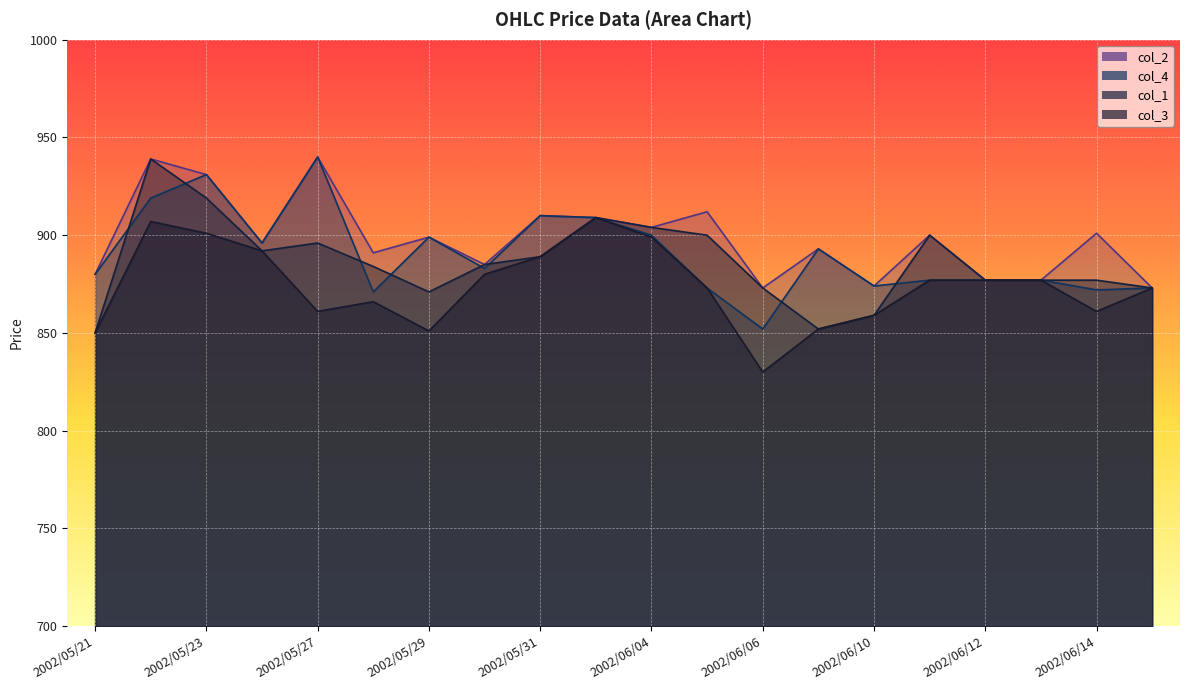

What is the sum of the col_4 values at 2002/06/17 and 2002/05/30?

1756